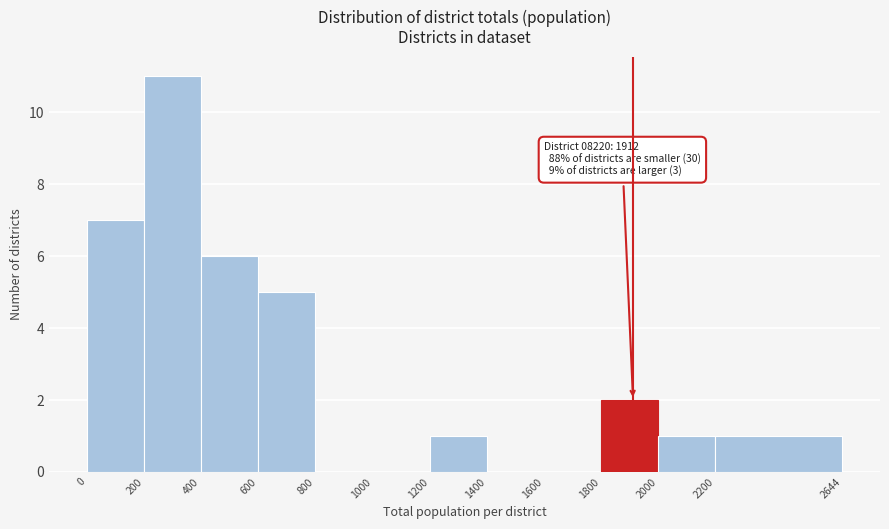

Which range on the x-axis has the tallest bar?

200 to 400